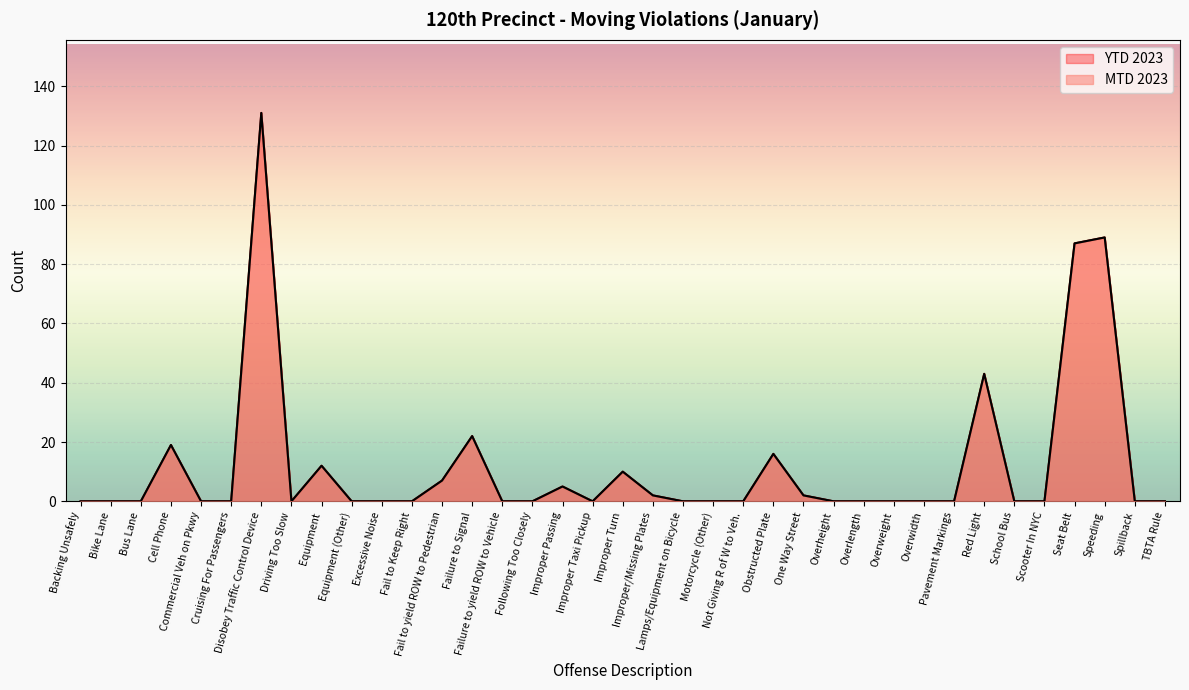

True or false: MTD 2023 and YTD 2023 intersect in this chart.

False